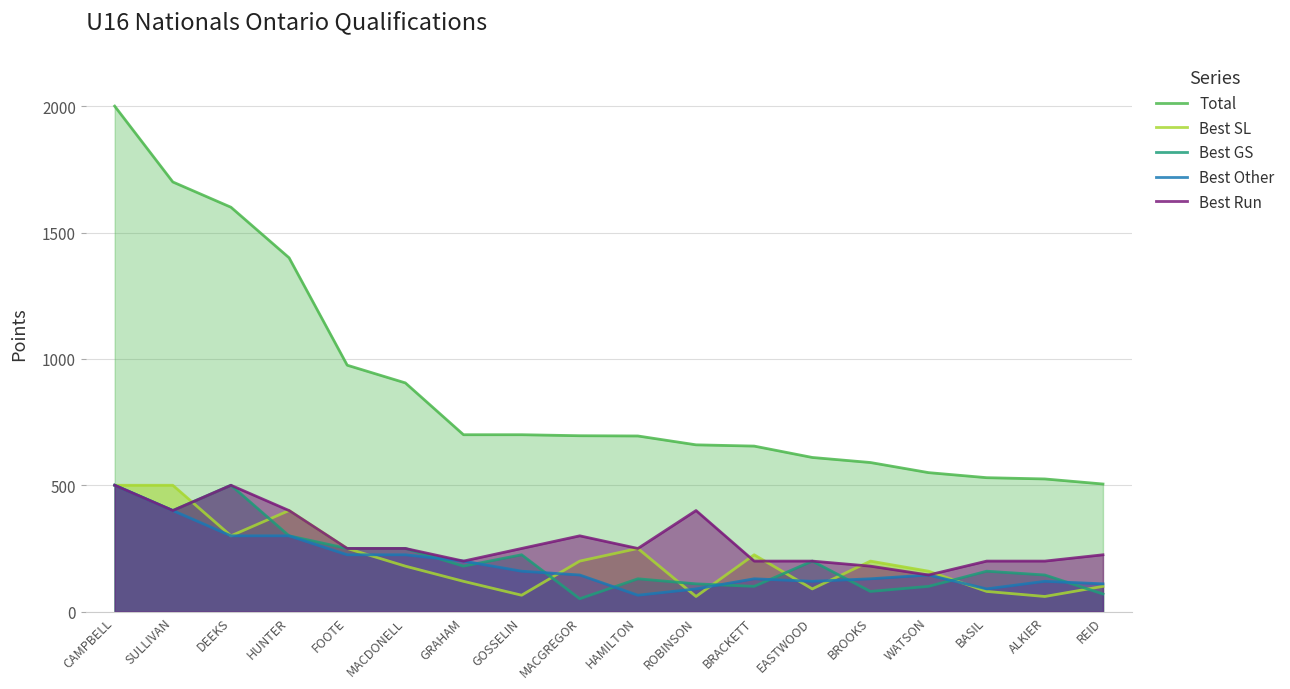

At how many categories does at least one series exceed 318?

18